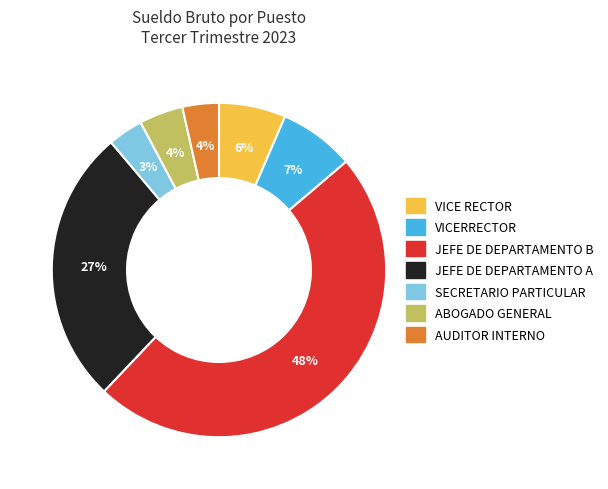

To the nearest percent, what is the average slice percentage?

14%